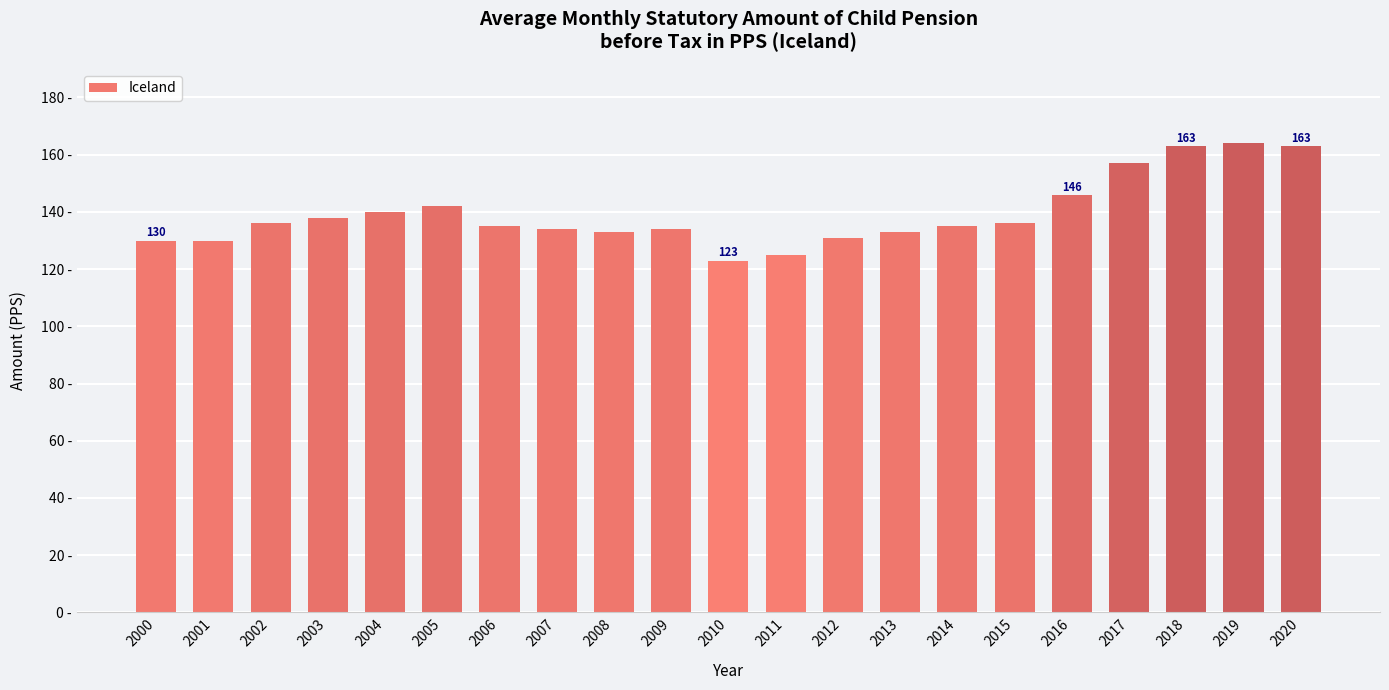

Between 2004 and 2000, which is larger?

2004